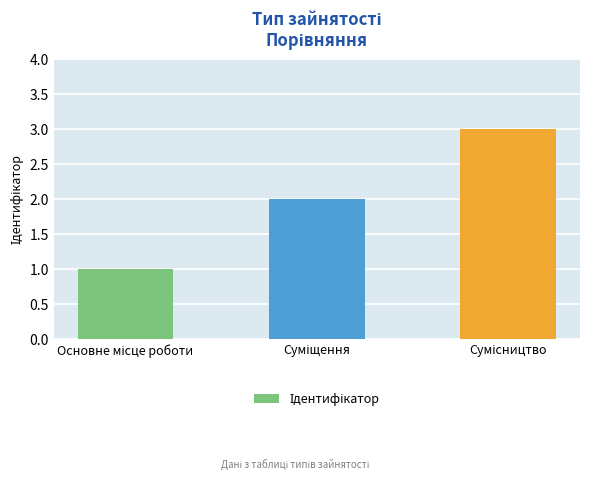

How many data points are less than 2?

1